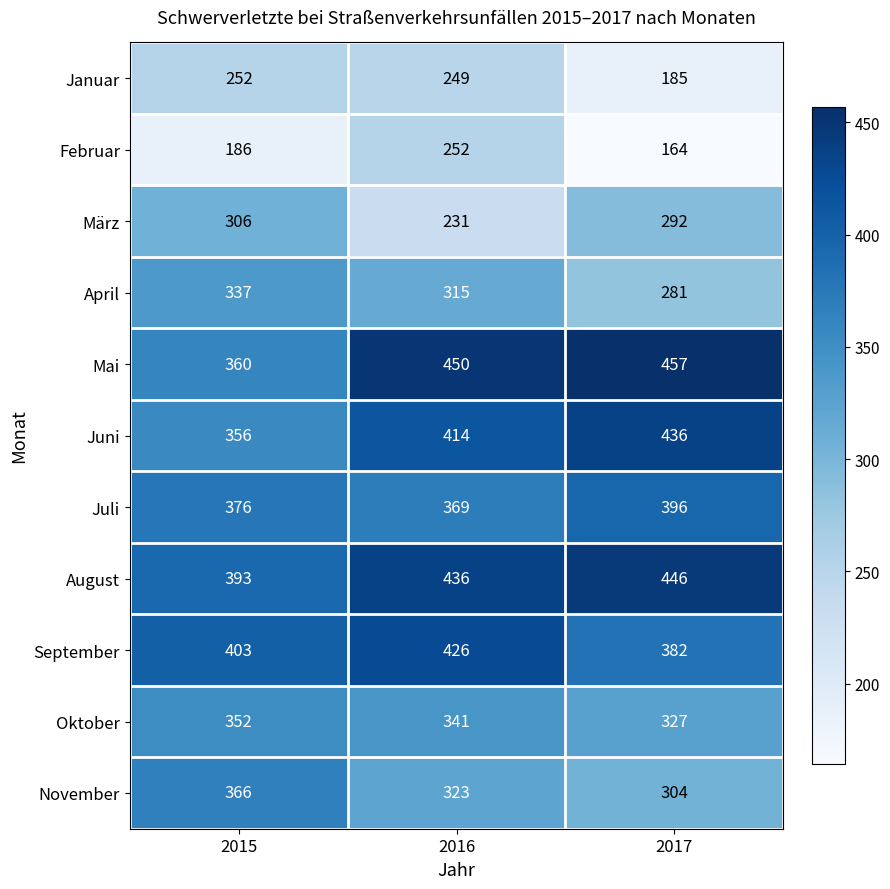

How many data points does each series have?

3